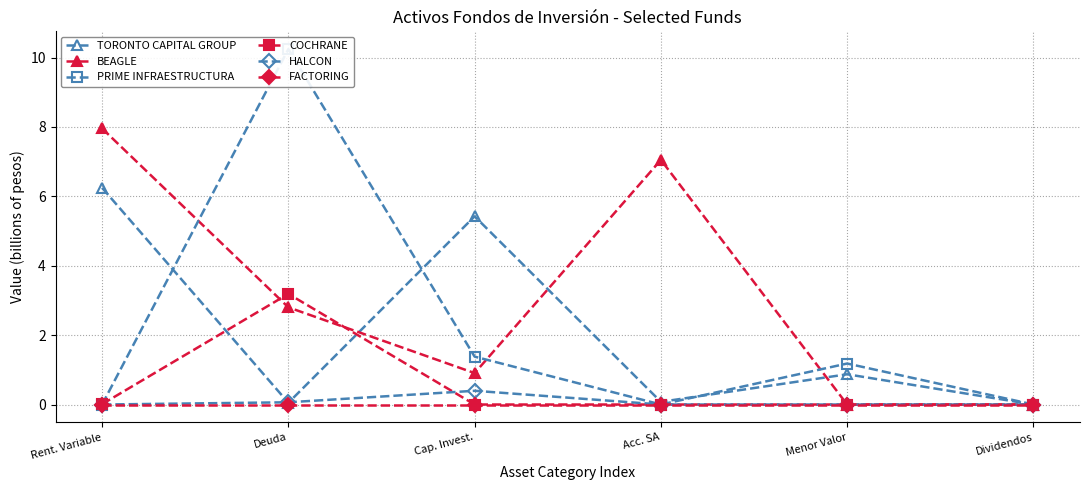

How many data points in HALCON are above 0?

2